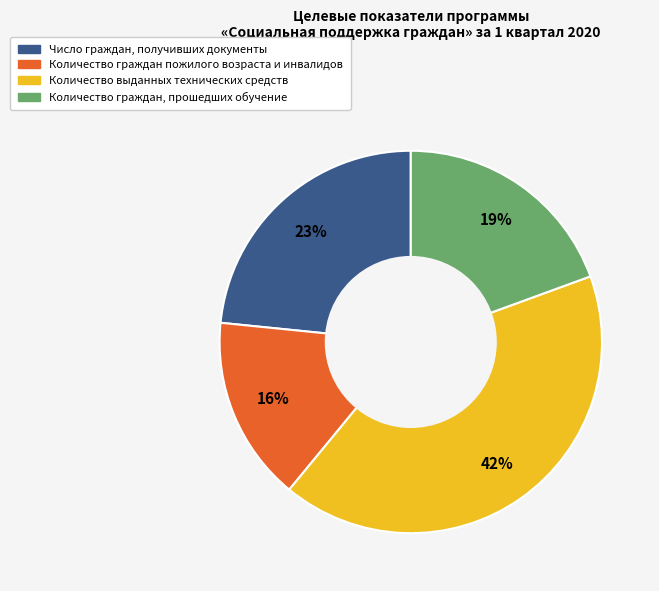

Is there any slice that represents more than half of the pie?

No